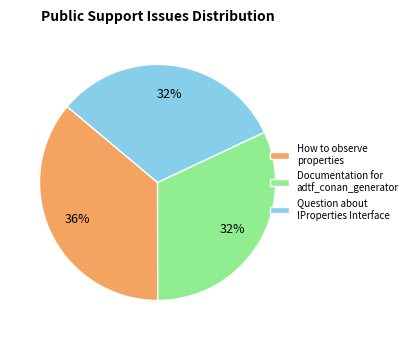

To the nearest percent, what is the average slice percentage?

33%